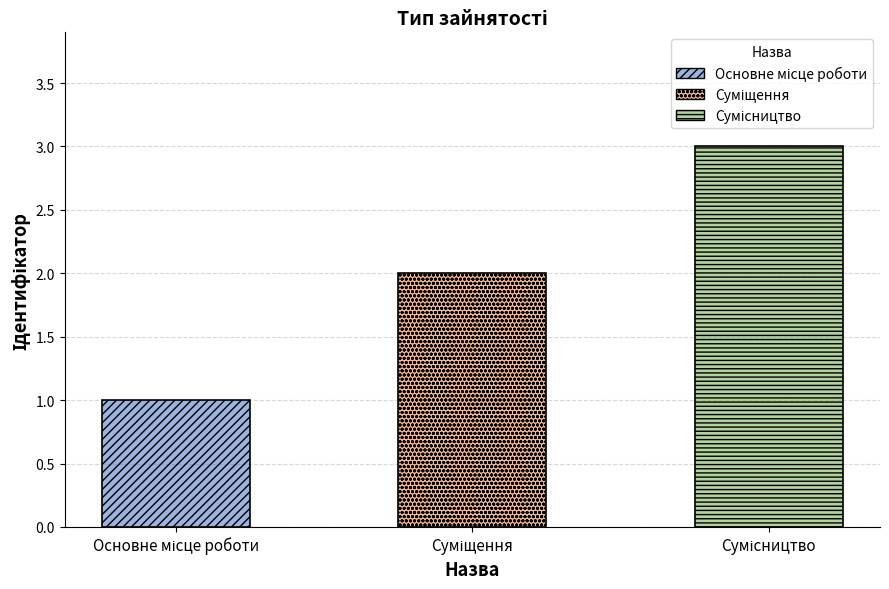

What is the maximum value shown in the chart?

3